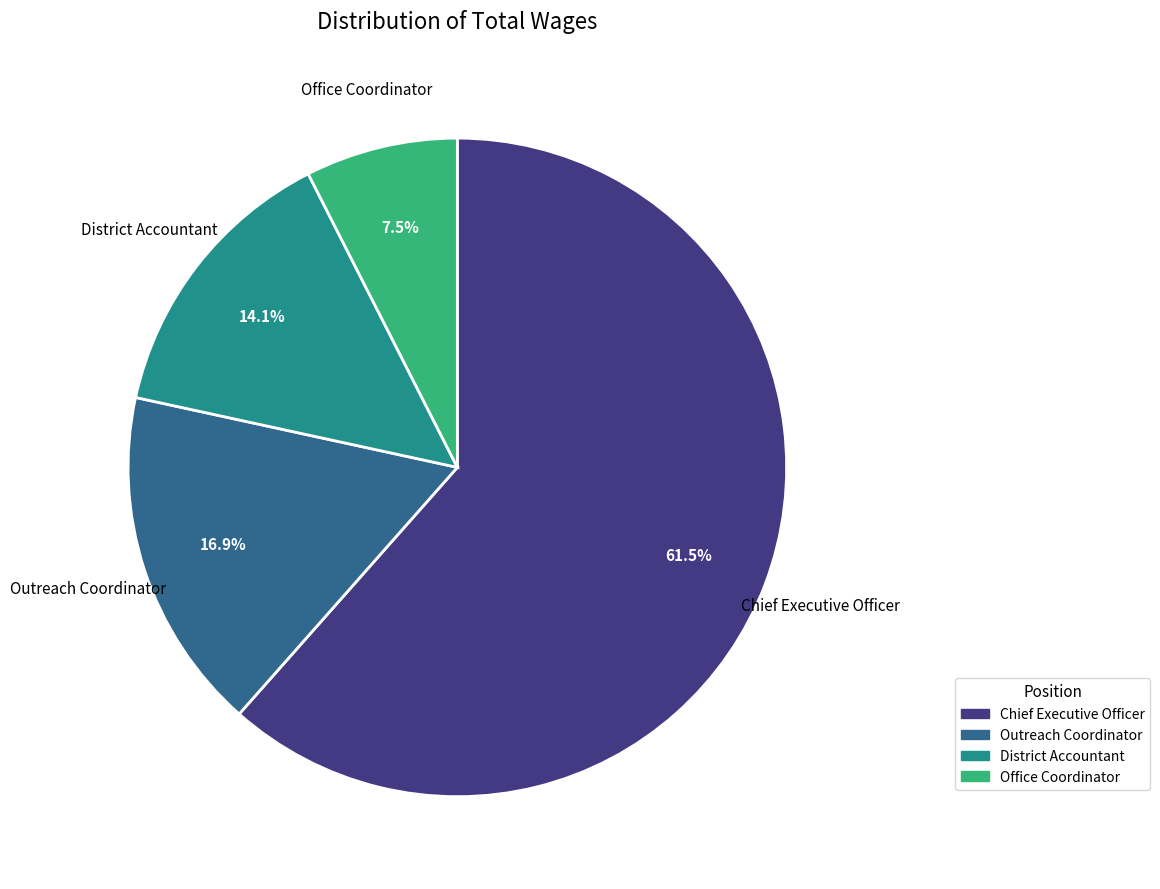

Is it true that District Accountant is 4% of the pie?

False